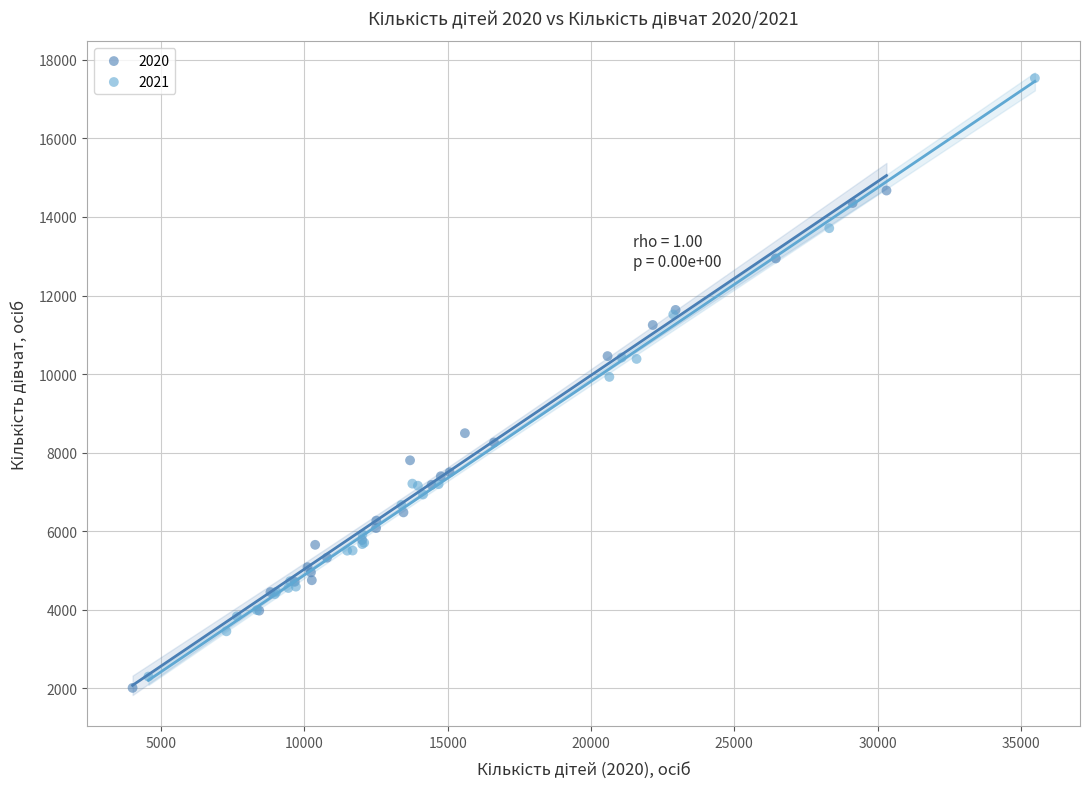

Which series reaches the maximum Y coordinate?

2021